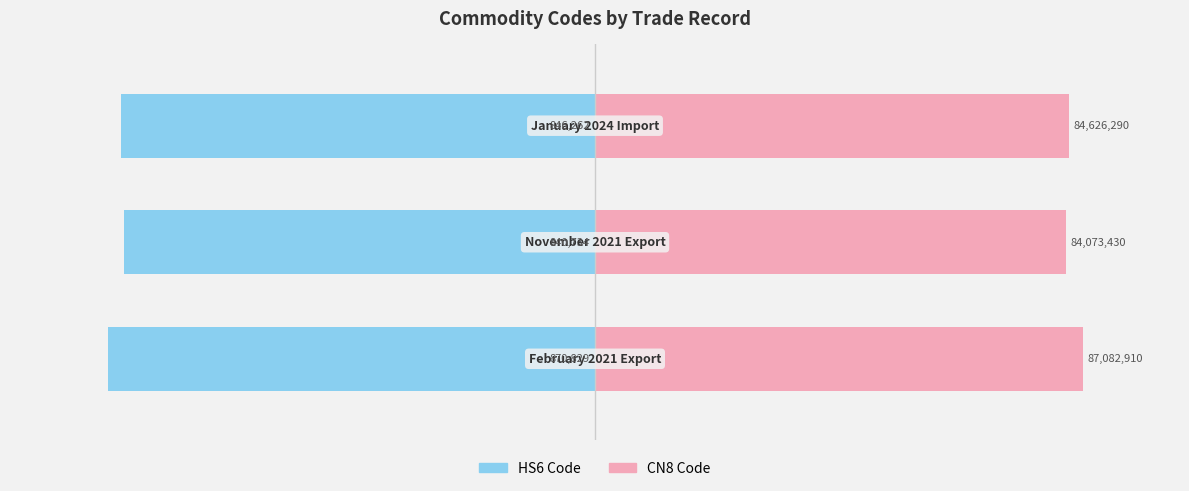

Is it true that HS6 Code equals -3.8 at 2?

False